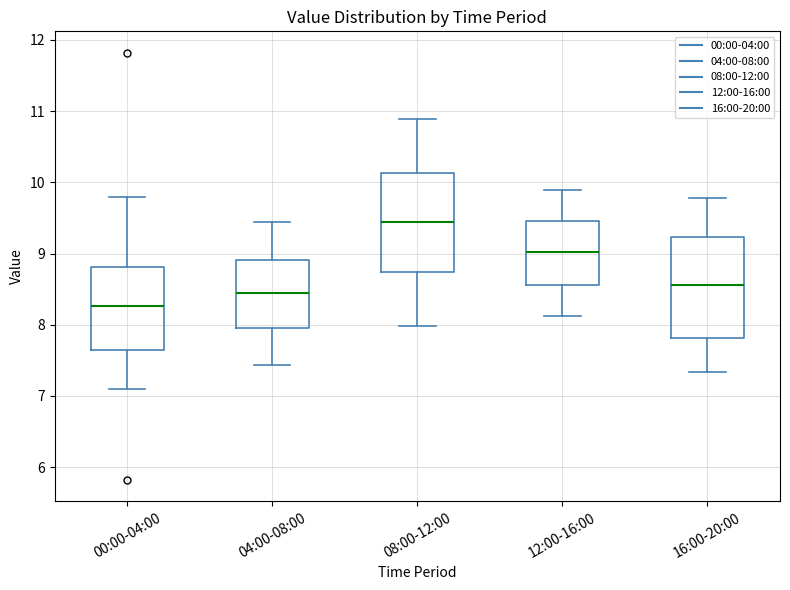

Reading left to right, read every box against the y-axis: the position of its median line, the range the box covers, and the ends of its whiskers. The values are not printed on the chart, so give them approximately, as read against the axis.

00:00-04:00: median 8.3, box 7.7 to 8.8, whiskers 7.1 to 9.8
04:00-08:00: median 8.4, box 8.0 to 8.9, whiskers 7.4 to 9.4
08:00-12:00: median 9.4, box 8.7 to 10.1, whiskers 8.0 to 10.9
12:00-16:00: median 9.0, box 8.6 to 9.5, whiskers 8.1 to 9.9
16:00-20:00: median 8.6, box 7.8 to 9.2, whiskers 7.3 to 9.8